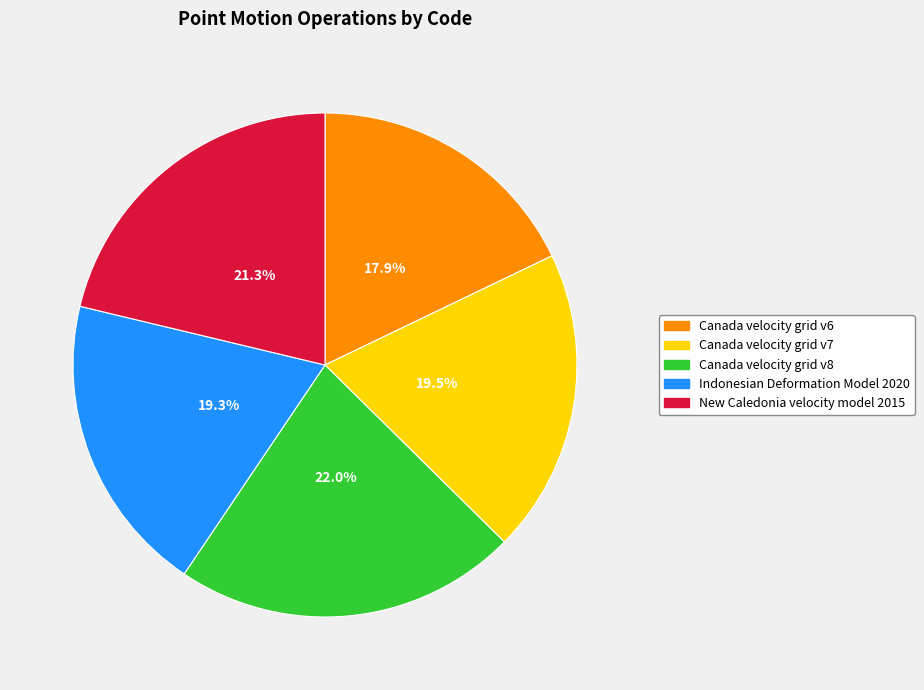

Is the sum of Canada velocity grid v6 and Indonesian Deformation Model 2020 greater than half?

No